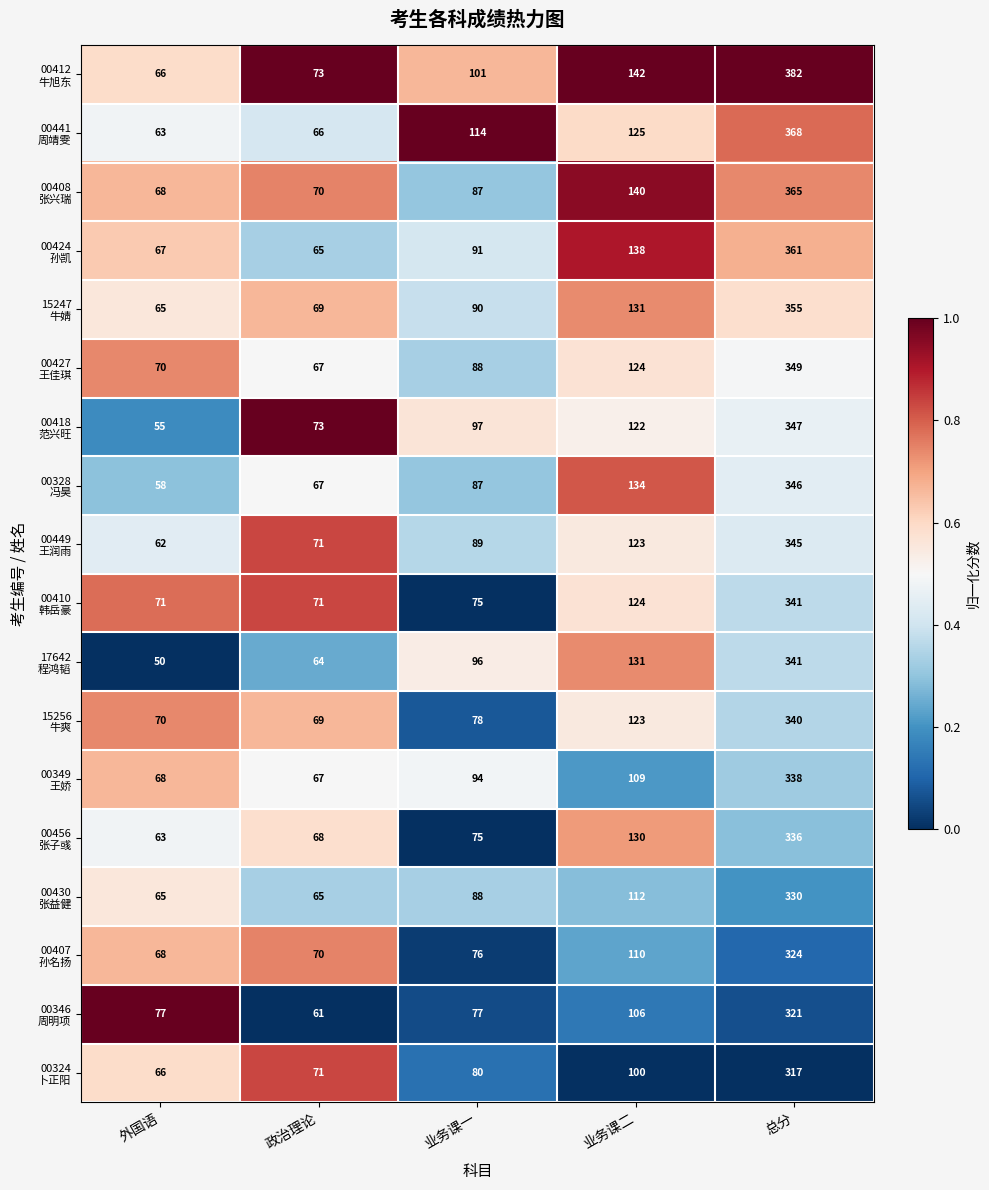

At which category is the sum across all series the highest?

总分